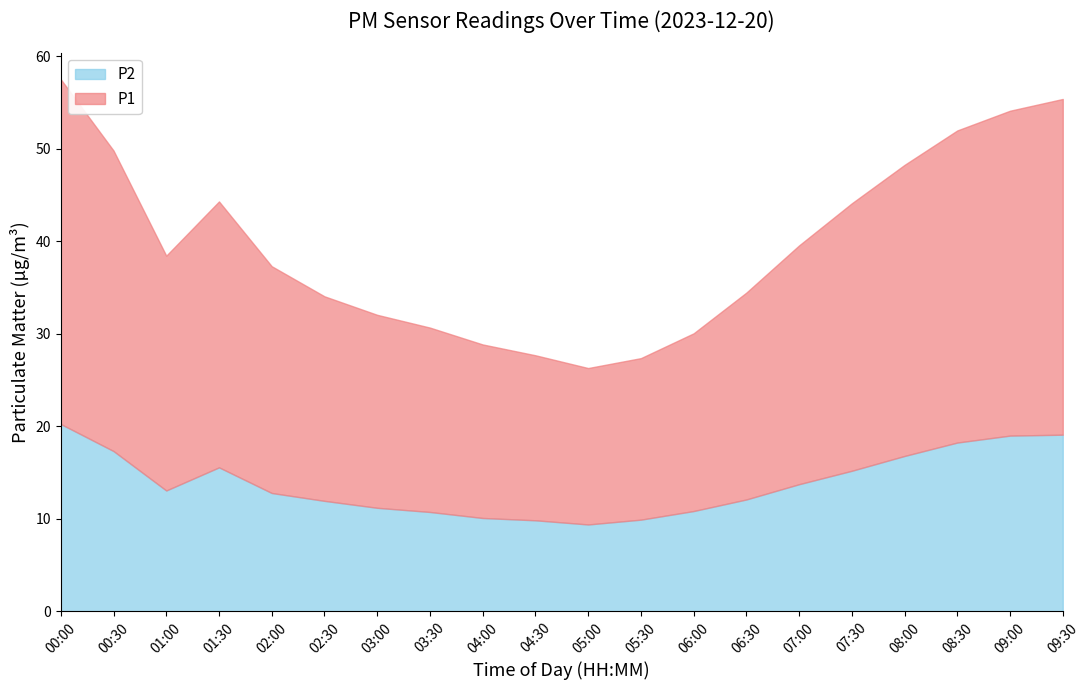

Which series changed the most between 00:00 and 00:30?

P1